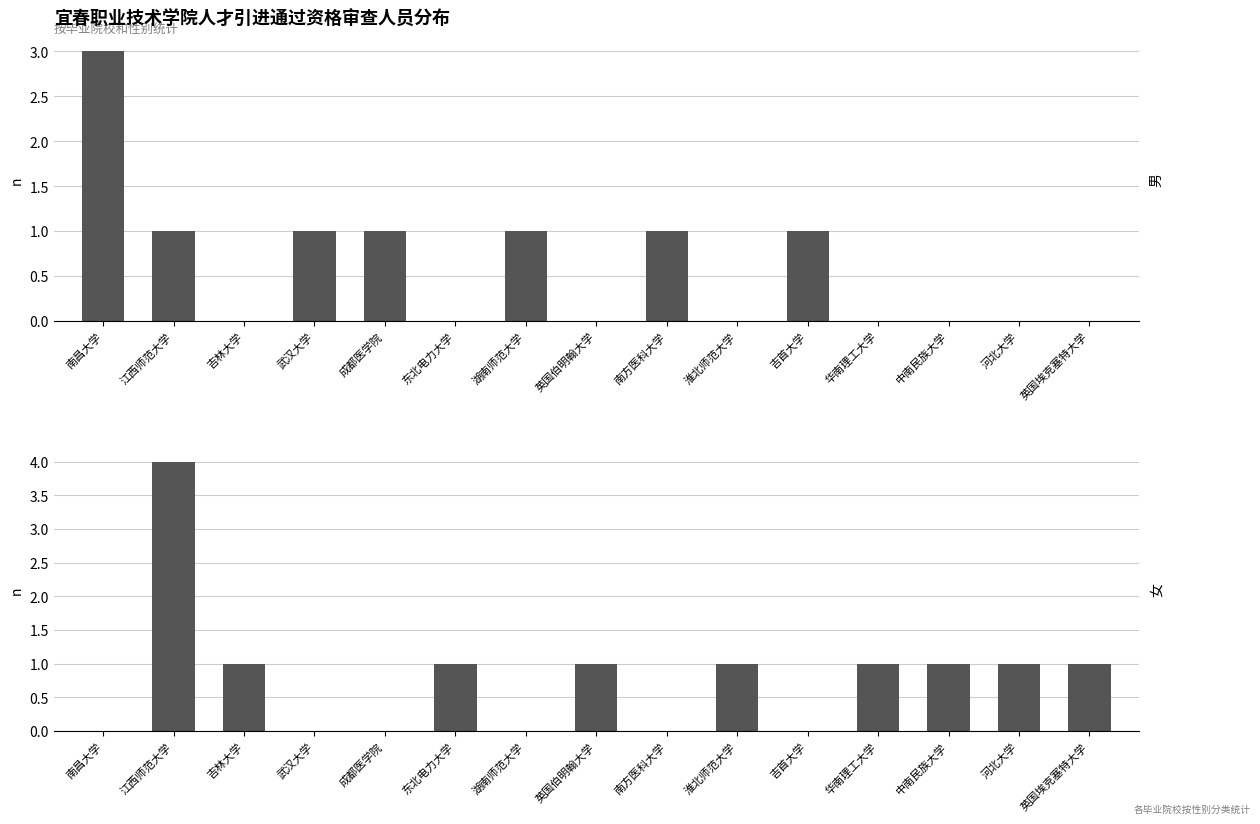

Is the value of 男 at 武汉大学 greater than the value of 女 at 英国埃克塞特大学?

No